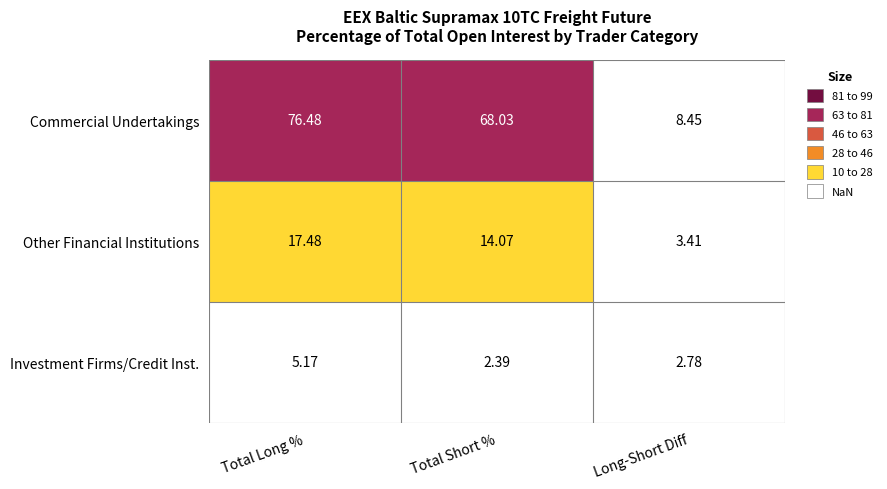

Which series has the widest spread of values?

Commercial Undertakings